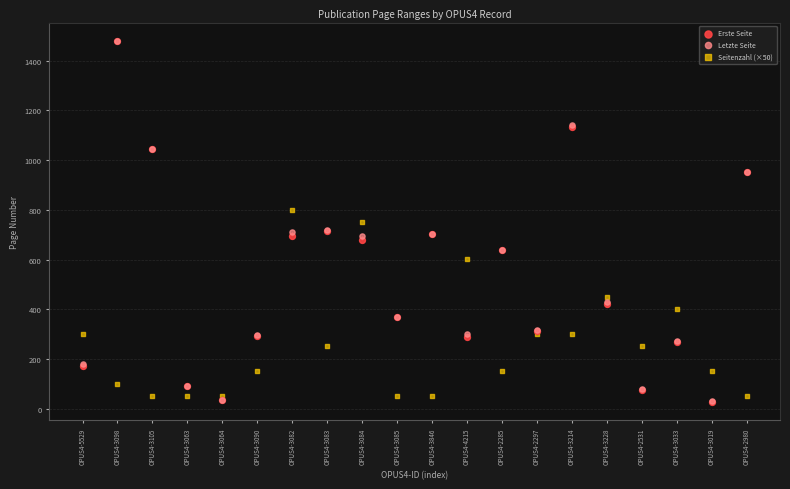

What are all the series names shown in the legend?

Erste Seite, Letzte Seite, Seitenzahl (×50)